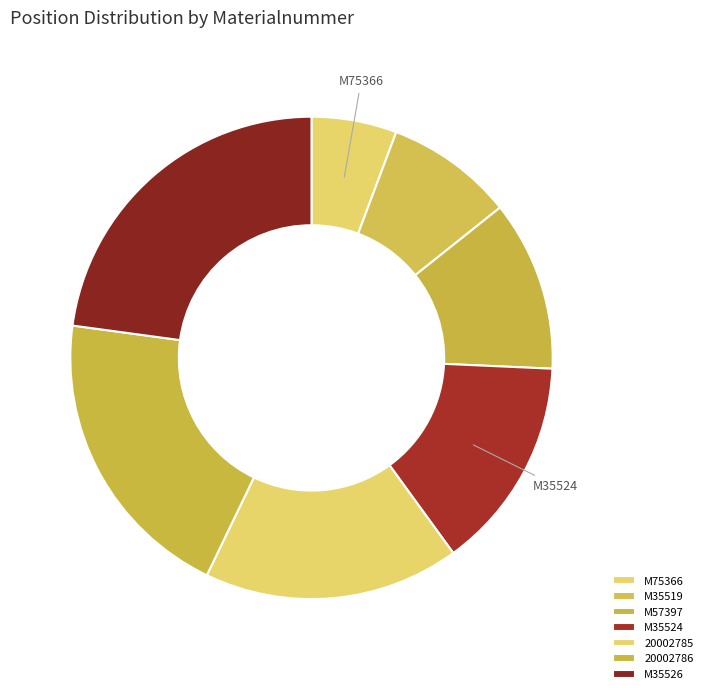

Is M75366 the majority of the pie?

No